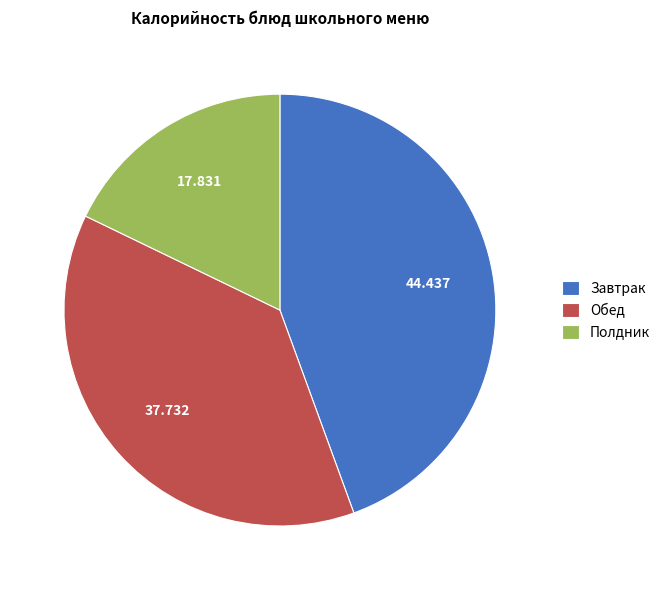

Is there any slice that represents more than half of the pie?

No